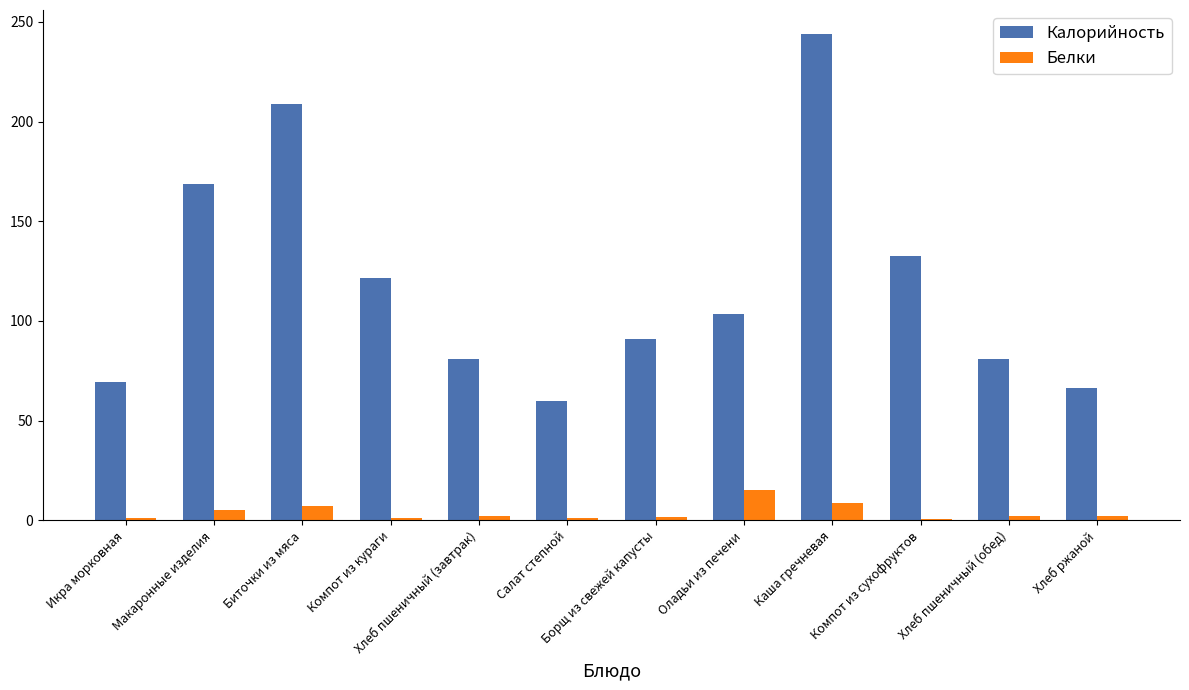

At which label does Белки reach its peak?

Оладьи из печени